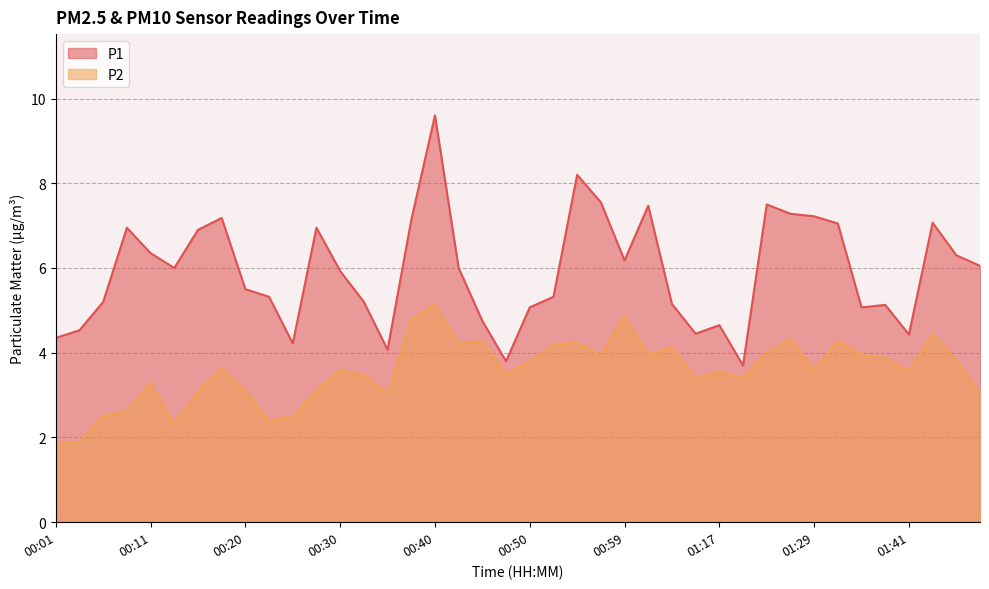

At how many categories does at least one series exceed 7?

11